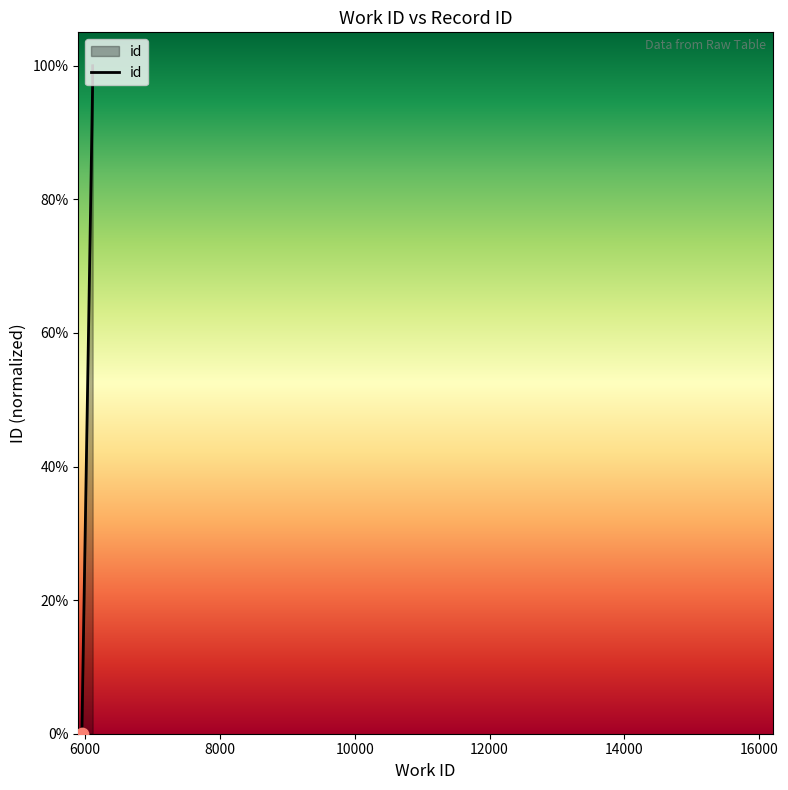

Which has a higher value, 6113 or 6113?

6113